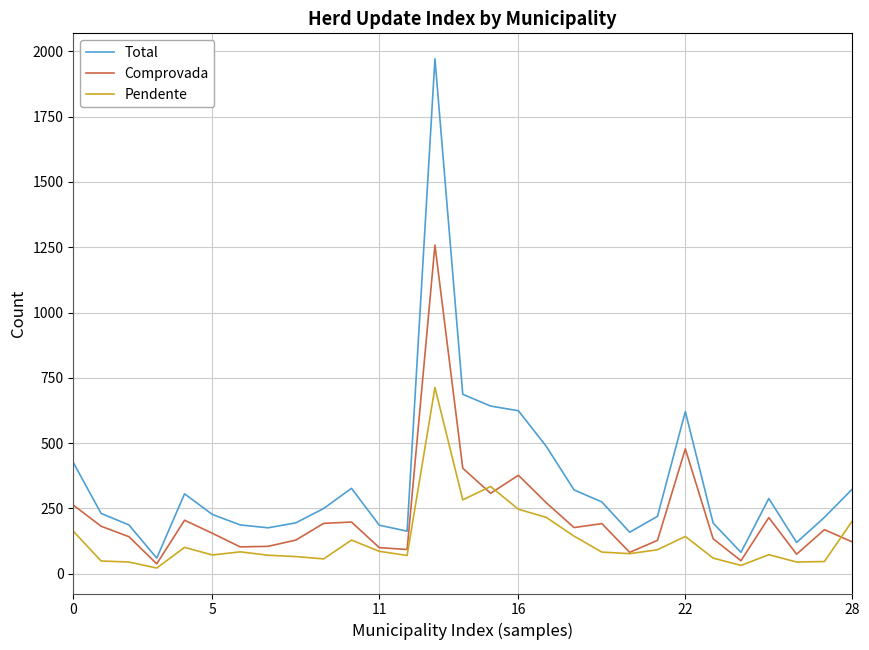

Which series has the largest range (max minus min)?

Total